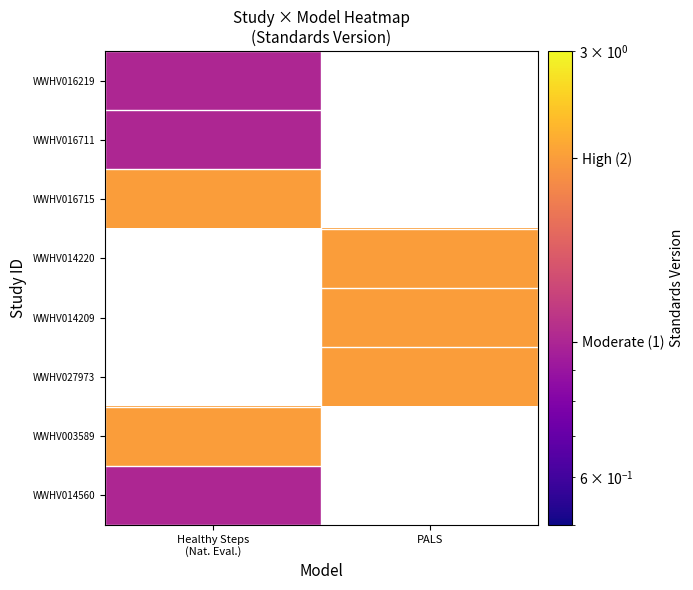

List the labels in order of WWHV014560 value, smallest first.

Healthy Steps (Nat. Eval.), PALS